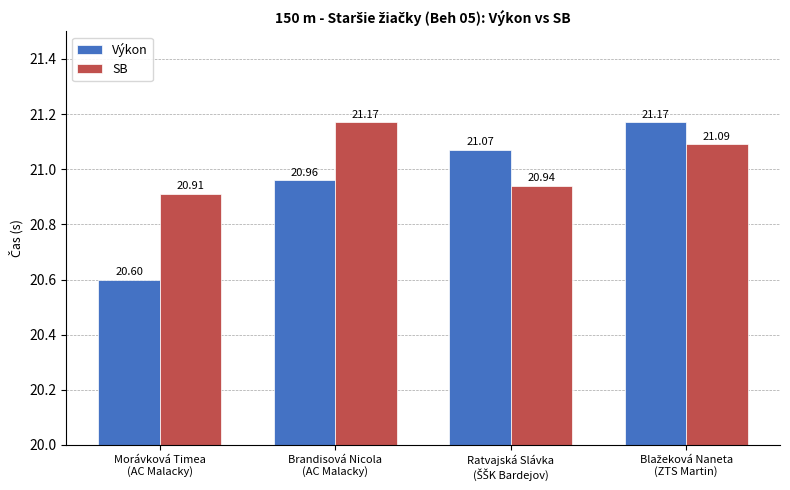

At how many categories does at least one series exceed 20?

4